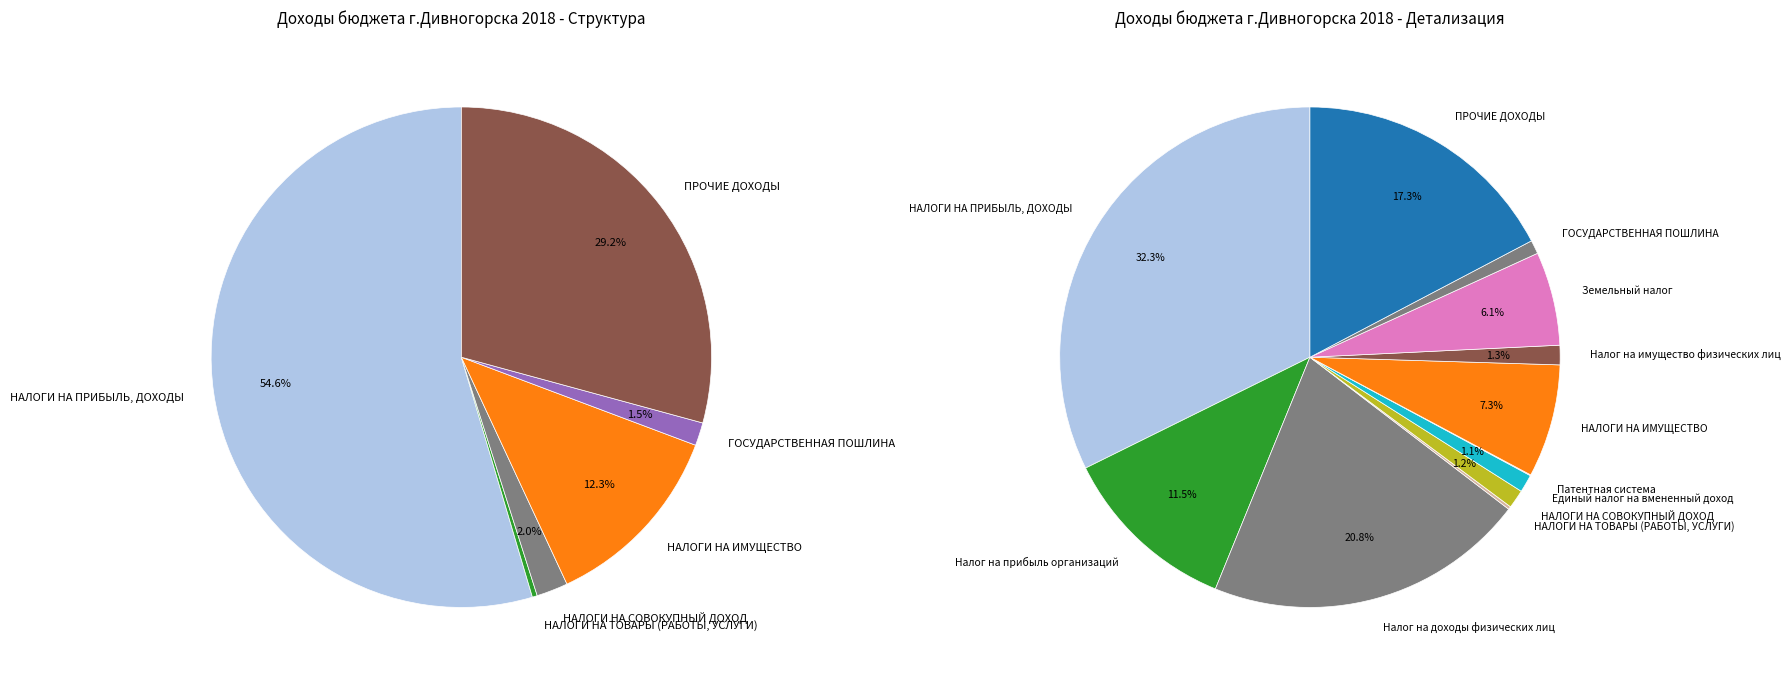

Is the sum of НАЛОГИ НА ТОВАРЫ (РАБОТЫ, УСЛУГИ) and ГОСУДАРСТВЕННАЯ ПОШЛИНА greater than half?

No